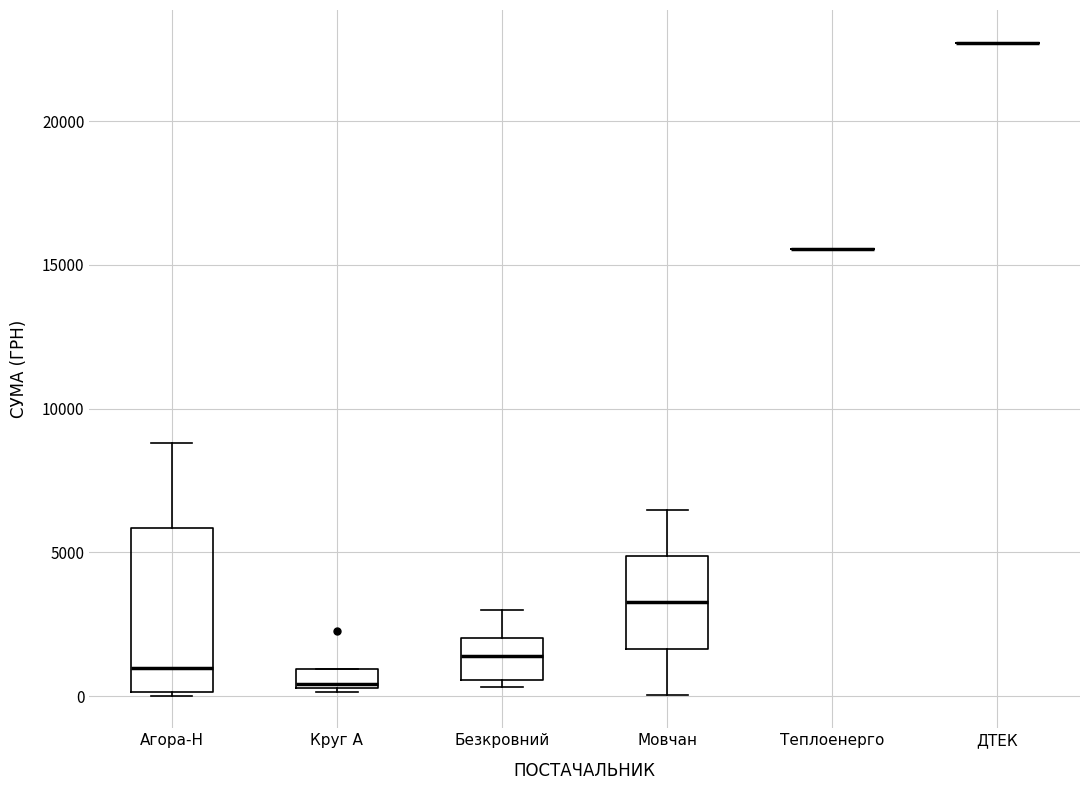

Where is the upper edge of the box for Агора-Н on the y-axis? The values are not printed on the chart, so give them approximately, as read against the axis.

6000